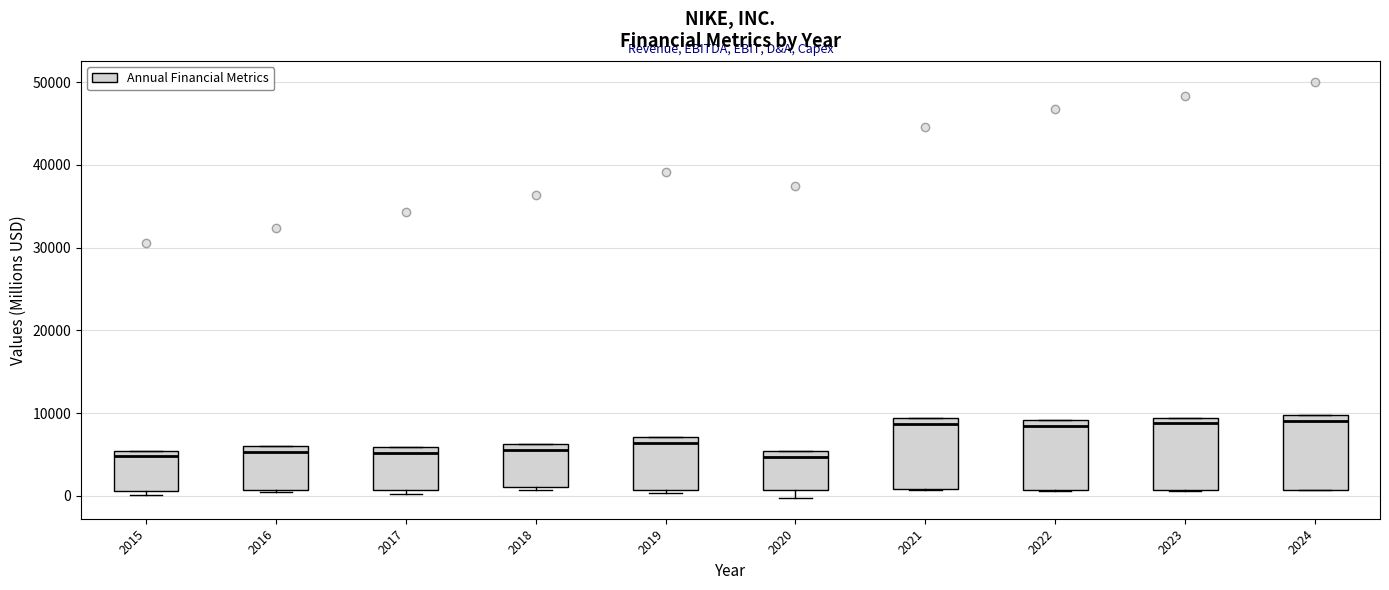

Where is the upper edge of the box at x = 2023 on the y-axis? The values are not printed on the chart, so give them approximately, as read against the axis.

9000